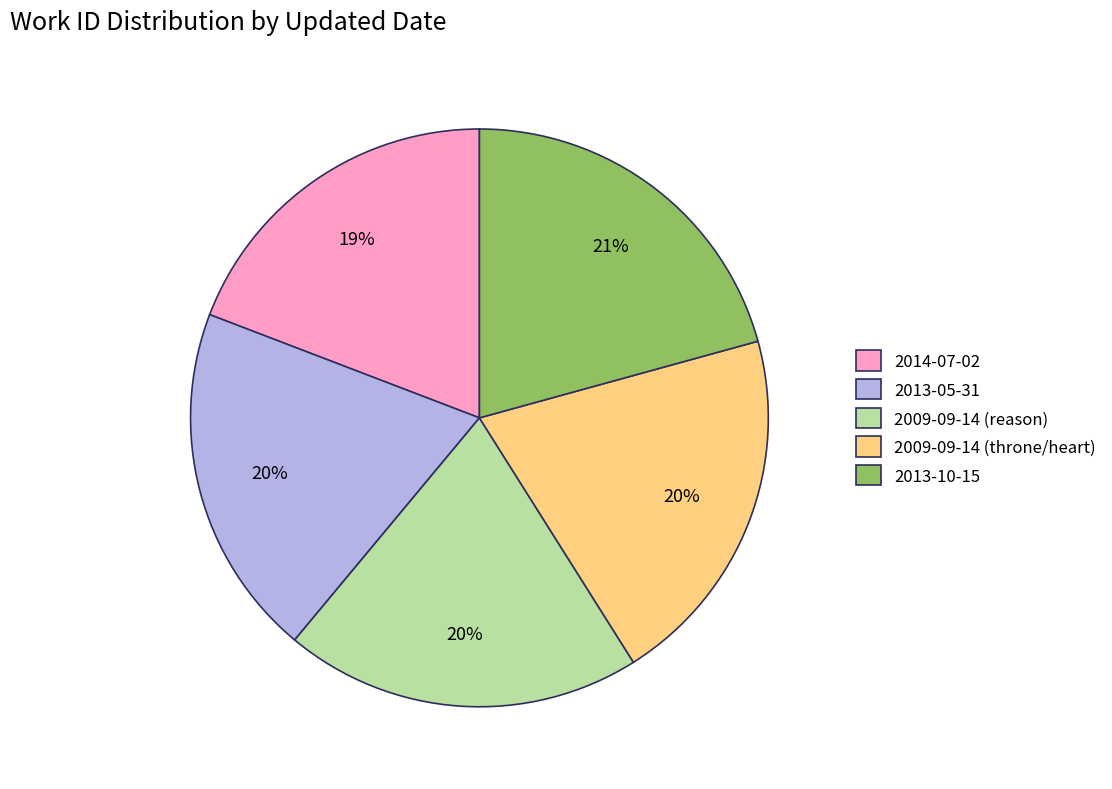

Is the sum of 2009-09-14 (throne/heart) and 2013-05-31 greater than half?

No